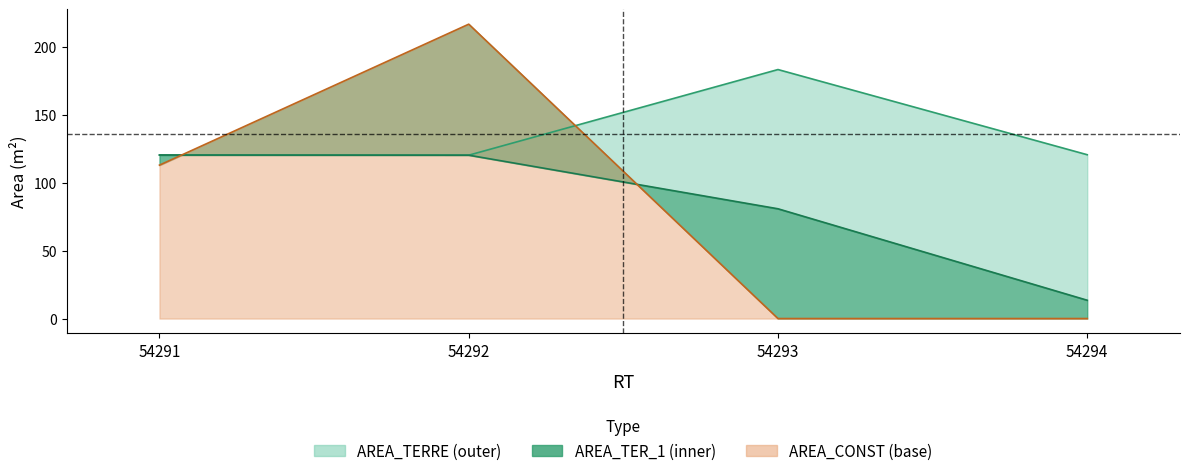

Which series changed the most between 54292 and 54294?

AREA_CONST